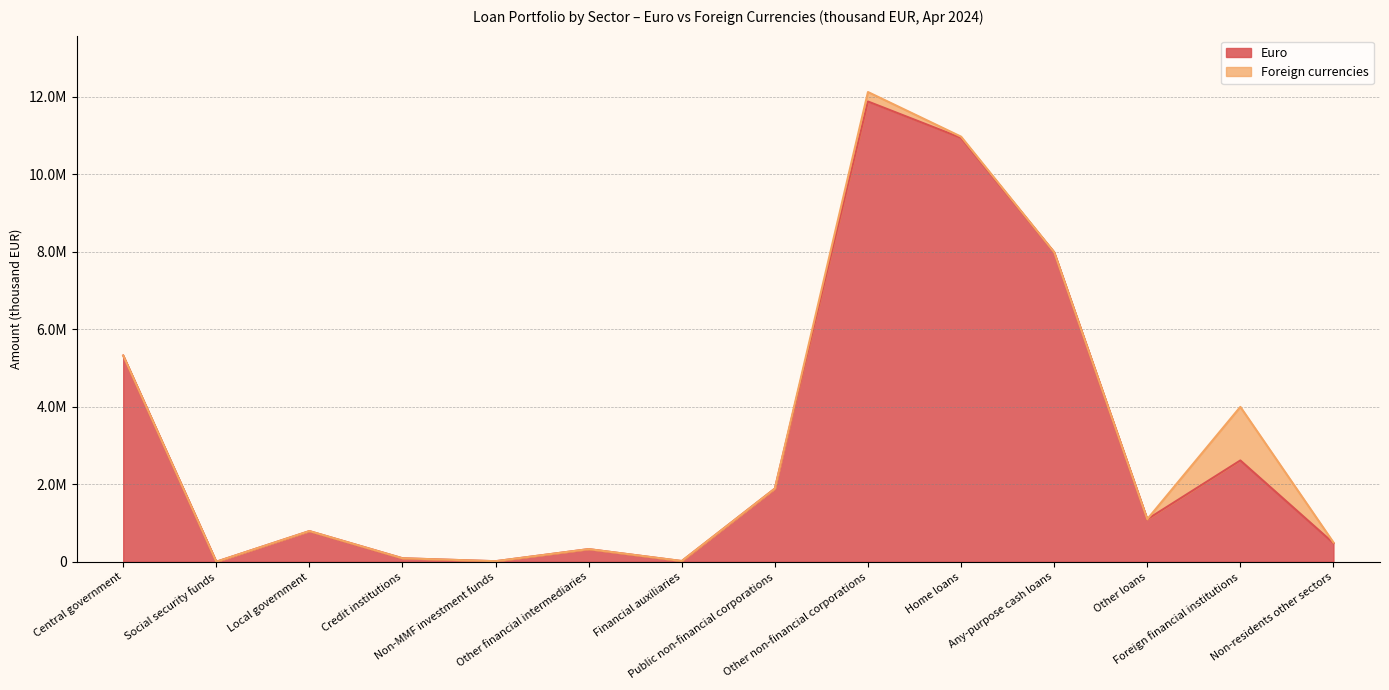

What are all the series names shown in the legend?

Euro, Foreign currencies